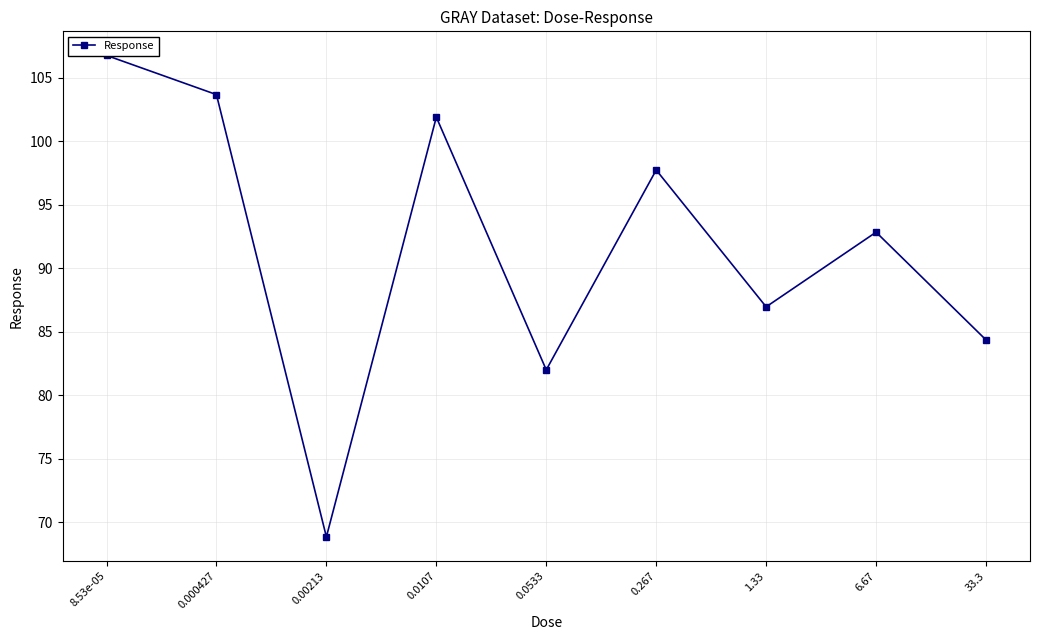

Is it true that the value at 0.0107 is 101.9?

True